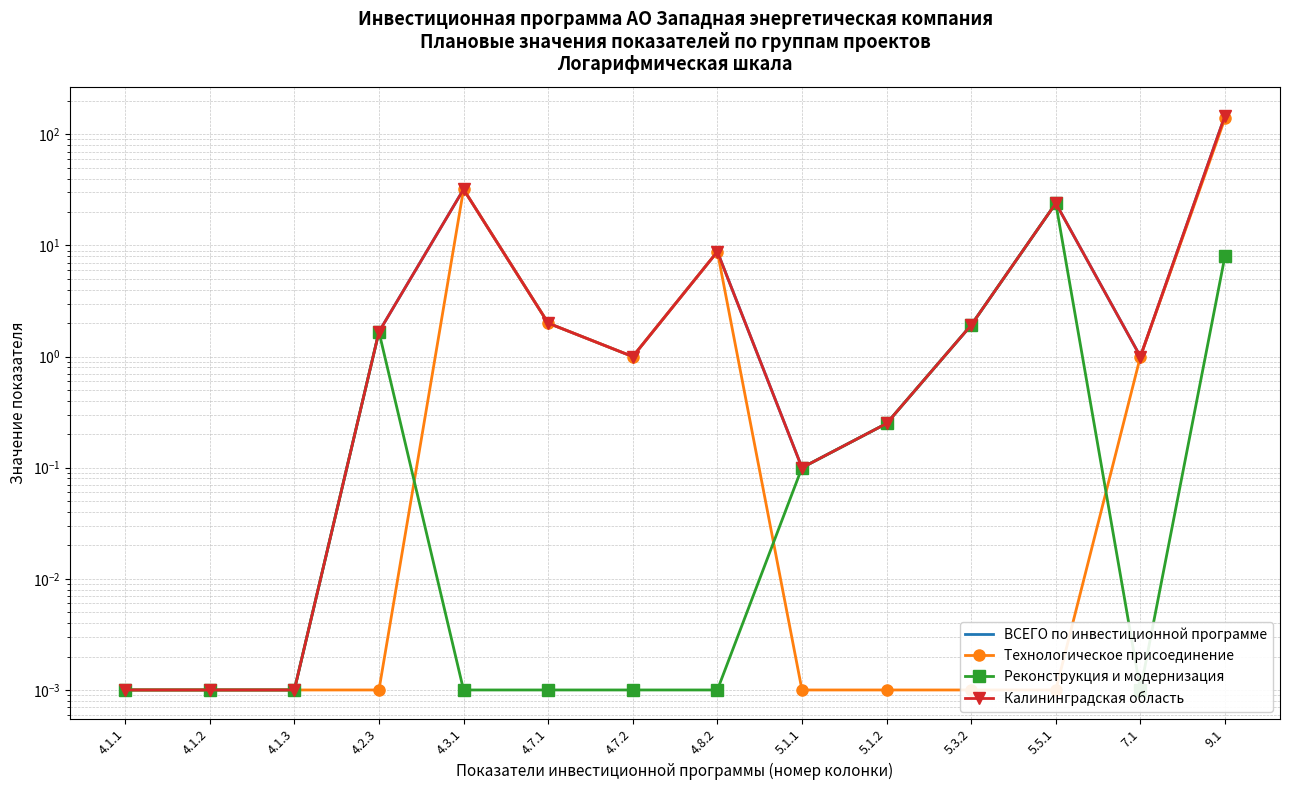

Reading left to right, list all the values displayed in this chart.

ВСЕГО по инвестиционной программе: 4.1.1=0.0	4.1.2=0.0	4.1.3=0.0	4.2.3=1.7	4.3.1=32.0	4.7.1=2.0	4.7.2=1.0	4.8.2=8.8	5.1.1=0.1	5.1.2=0.2	5.3.2=1.9	5.5.1=24.0	7.1=1.0	9.1=147.5
Технологическое присоединение: 4.1.1=0.0	4.1.2=0.0	4.1.3=0.0	4.2.3=0.0	4.3.1=32.0	4.7.1=2.0	4.7.2=1.0	4.8.2=8.8	5.1.1=0.0	5.1.2=0.0	5.3.2=0.0	5.5.1=0.0	7.1=1.0	9.1=139.4
Реконструкция и модернизация: 4.1.1=0.0	4.1.2=0.0	4.1.3=0.0	4.2.3=1.7	4.3.1=0.0	4.7.1=0.0	4.7.2=0.0	4.8.2=0.0	5.1.1=0.1	5.1.2=0.2	5.3.2=1.9	5.5.1=24.0	7.1=0.0	9.1=8.1
Калининградская область: 4.1.1=0.0	4.1.2=0.0	4.1.3=0.0	4.2.3=1.7	4.3.1=32.0	4.7.1=2.0	4.7.2=1.0	4.8.2=8.8	5.1.1=0.1	5.1.2=0.2	5.3.2=1.9	5.5.1=24.0	7.1=1.0	9.1=147.5